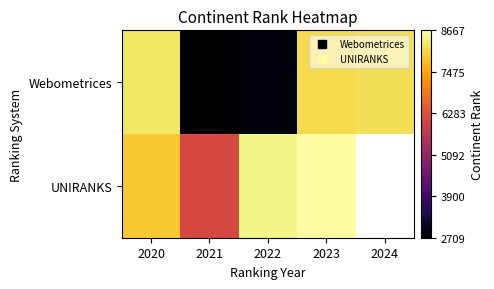

What value does the UNIRANKS series have at 2020?

7942.0